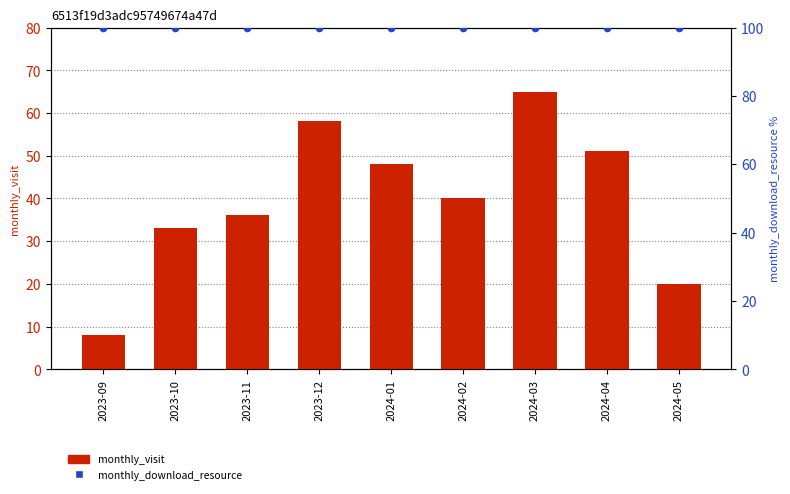

What is the total value across all series at 2023-12?

158